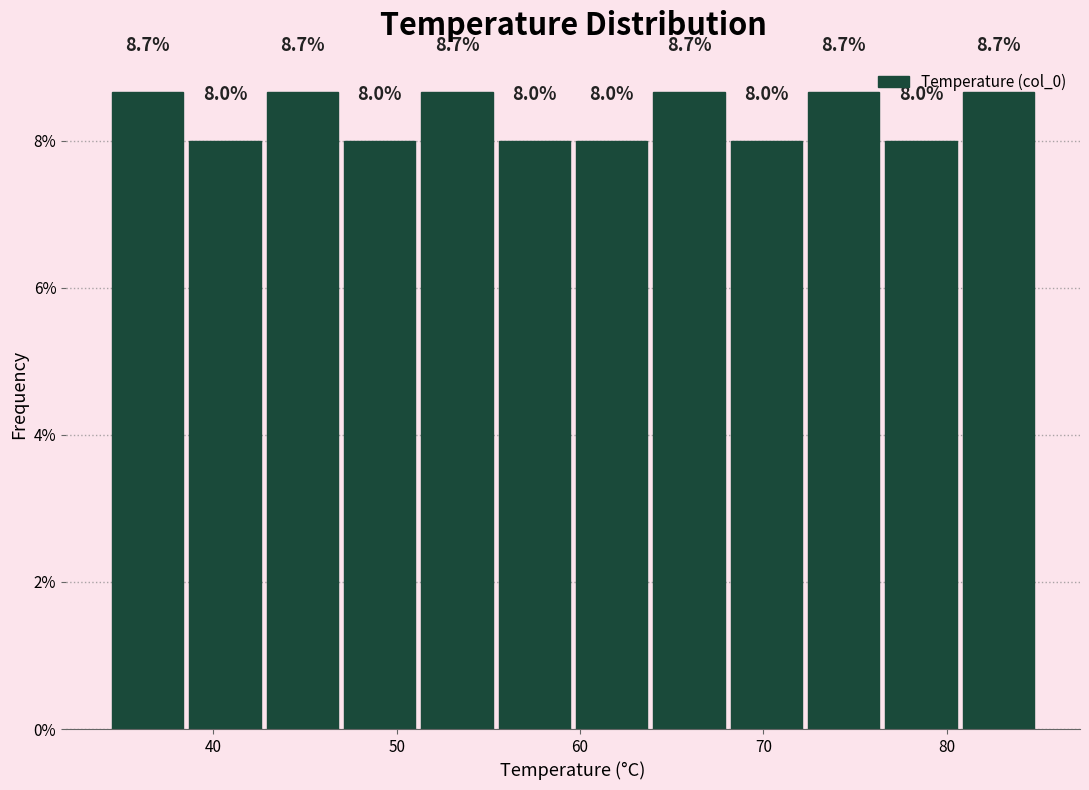

How tall is the bar that spans 51 to 55 on the x-axis? The bar edges are not printed on the chart, so give them approximately, as read against the axis.

8.7